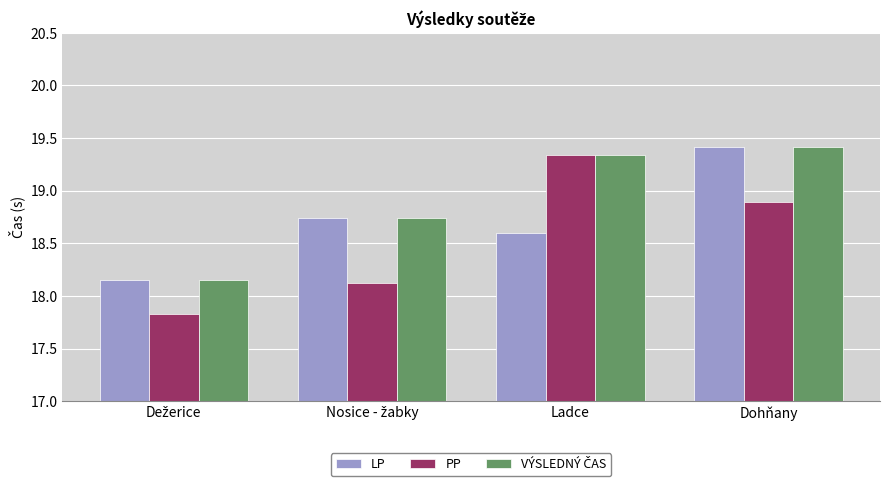

What is the difference between the maximum and minimum values in the LP series?

1.3